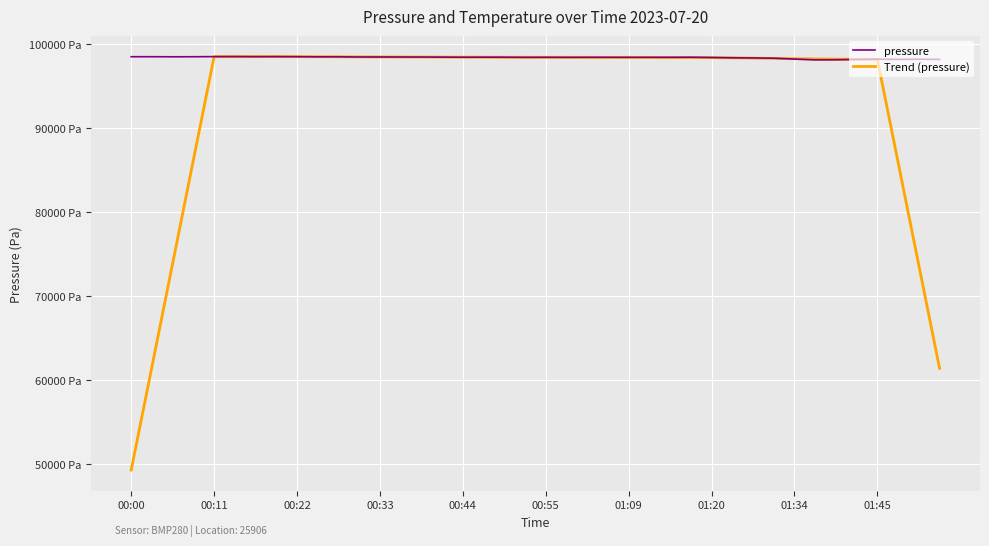

True or false: Trend (pressure) has more than 1 interior local peaks.

True